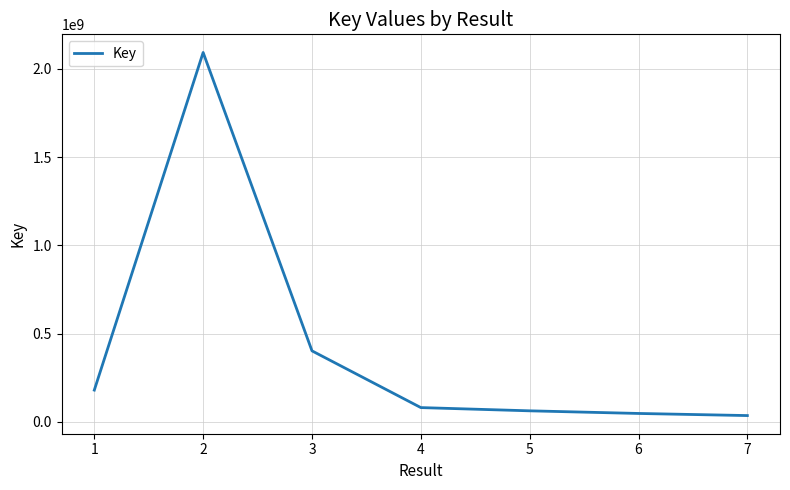

What is the difference between the maximum and second lowest values?

2045578497